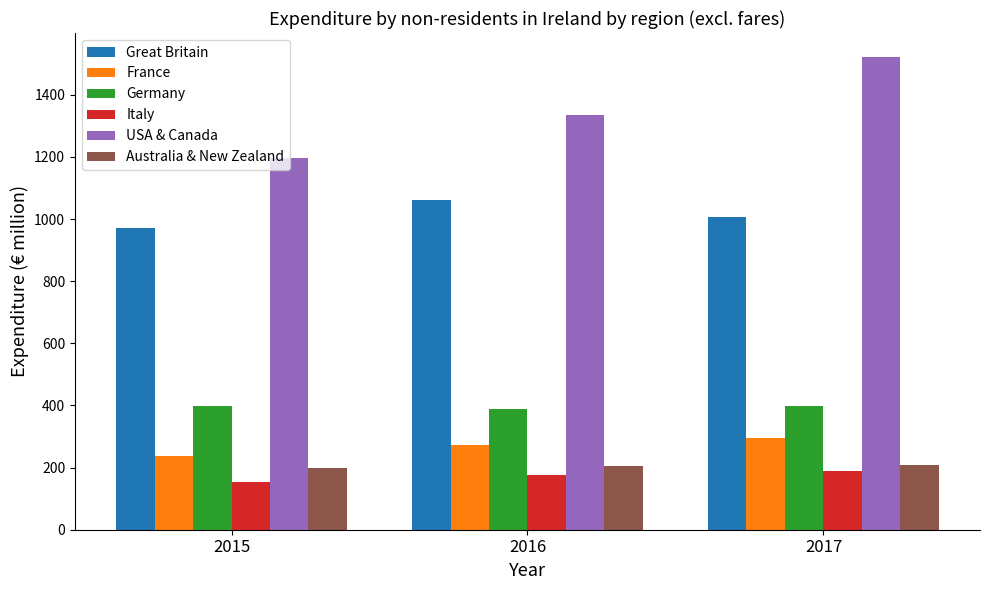

What are all the series names shown in the legend?

Great Britain, France, Germany, Italy, USA & Canada, Australia & New Zealand